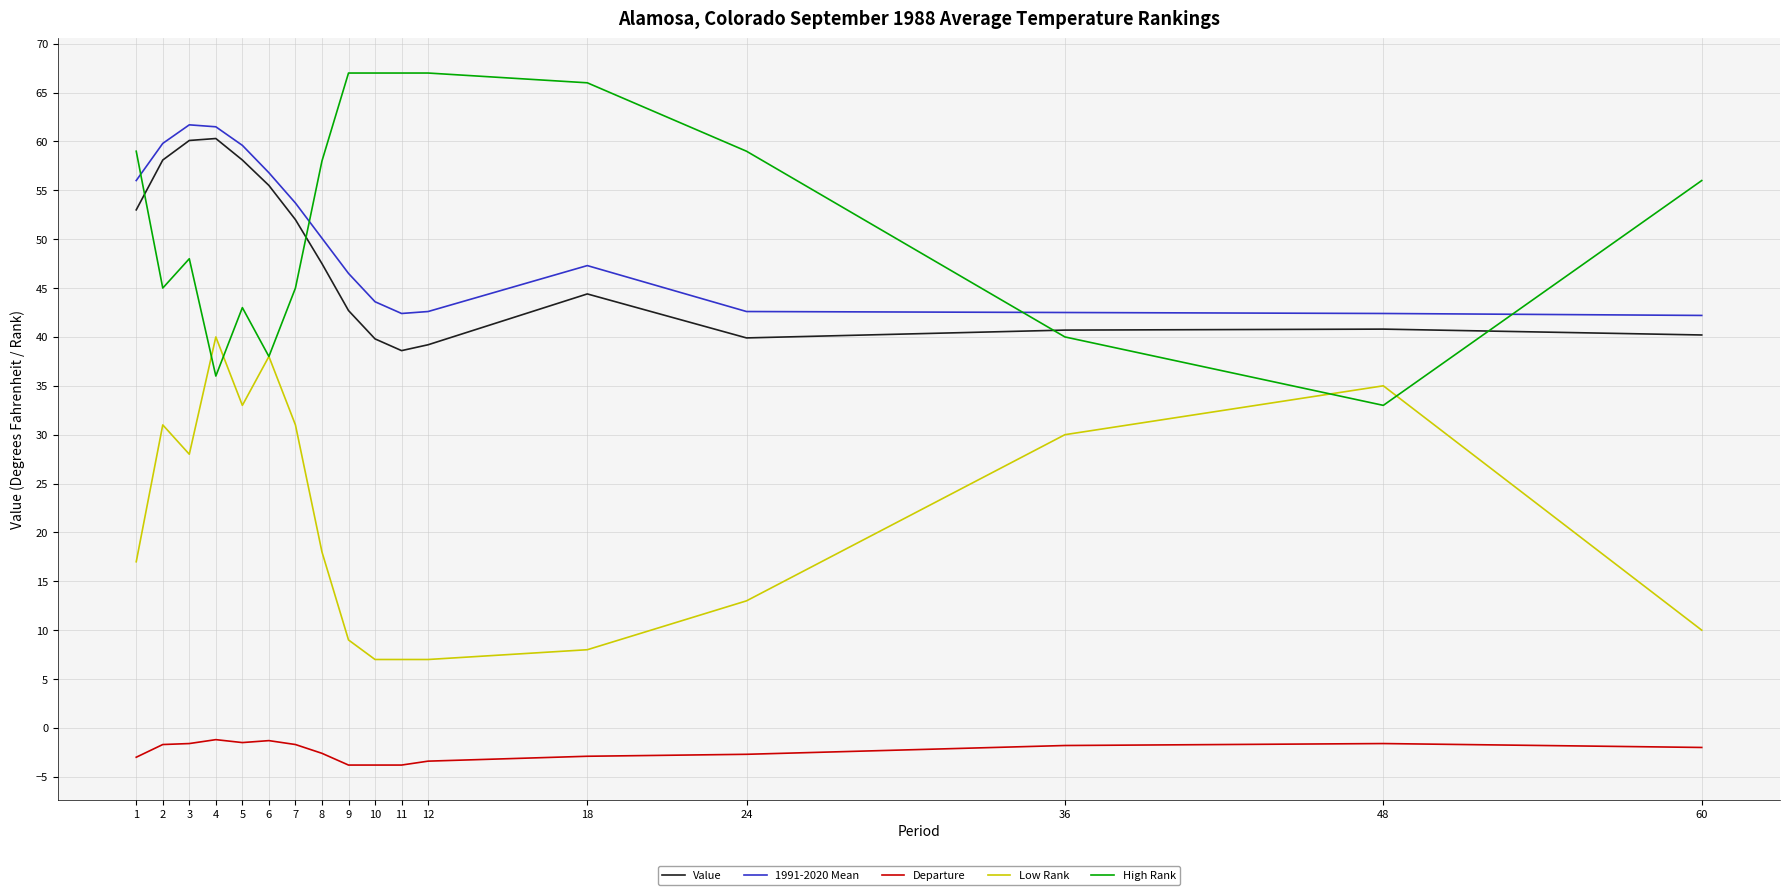

Which series has the largest total across all categories?

High Rank